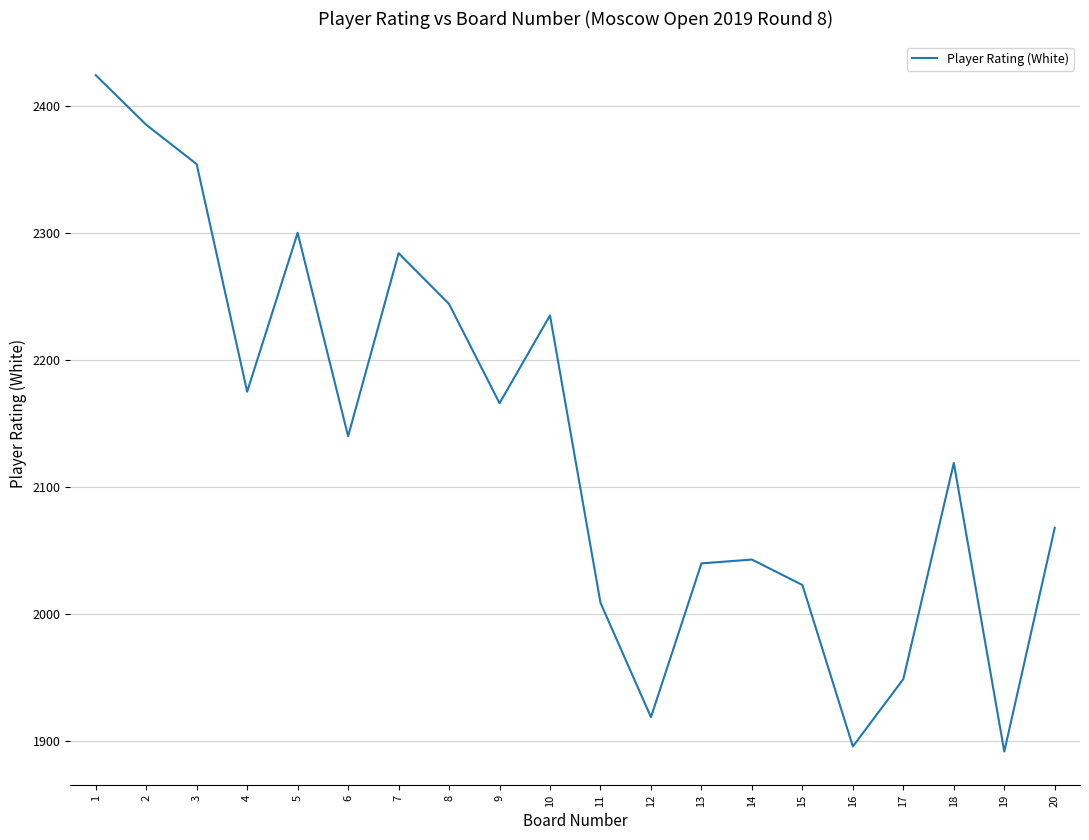

Reading left to right, transcribe all the data shown in this chart.

2424	2385	2354	2175	2300	2140	2284	2244	2166	2235	2009	1919	2040	2043	2023	1896	1949	2119	1892	2068